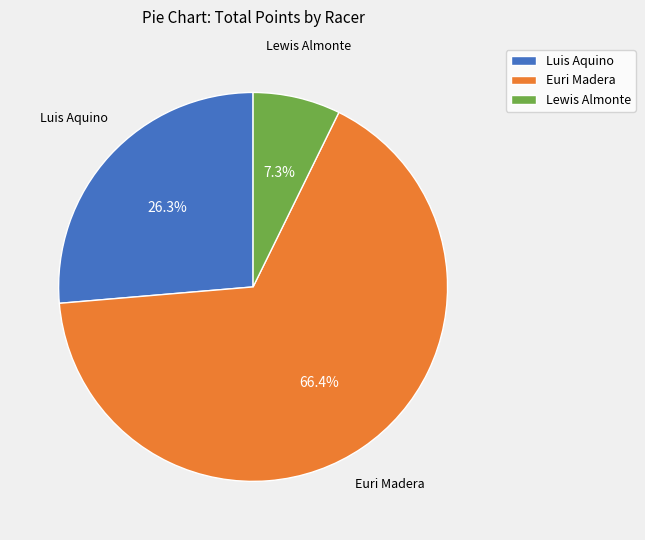

Which slice is the largest?

Euri Madera